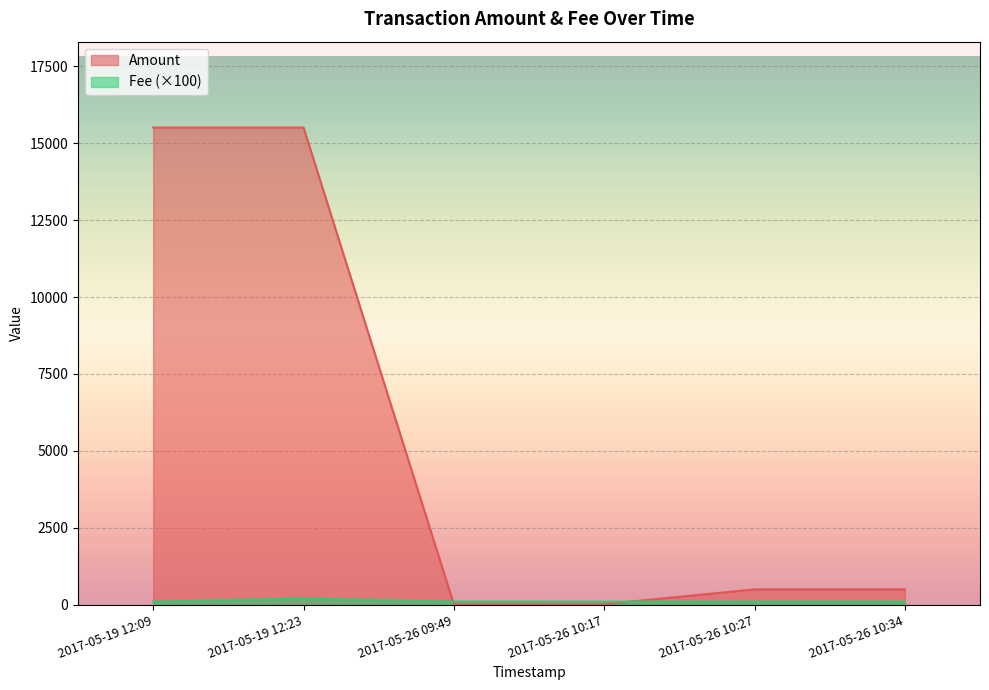

The value of Fee at 2017-05-26 10:17 is 34.8. True or false?

False